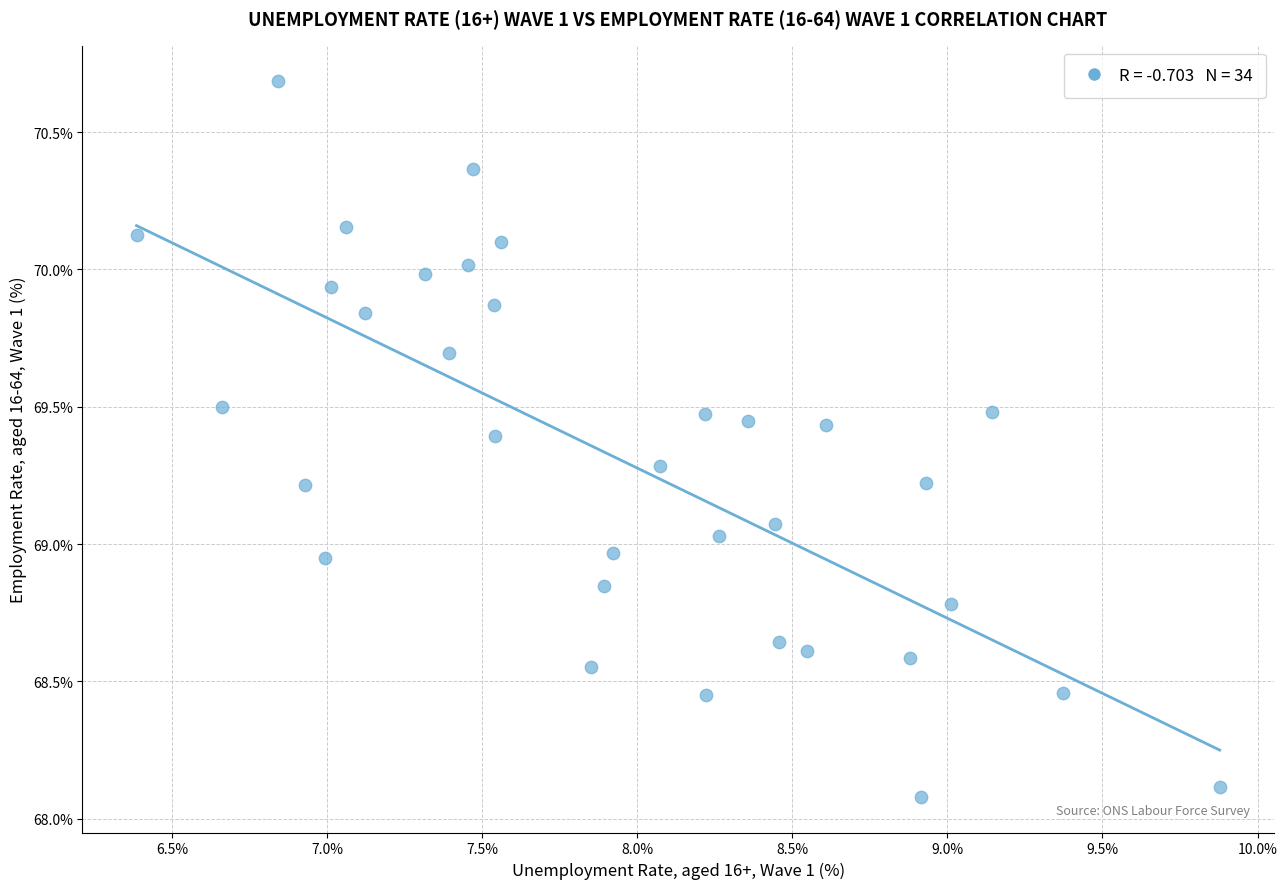

What is the range of X values (max minus min)?

3.5